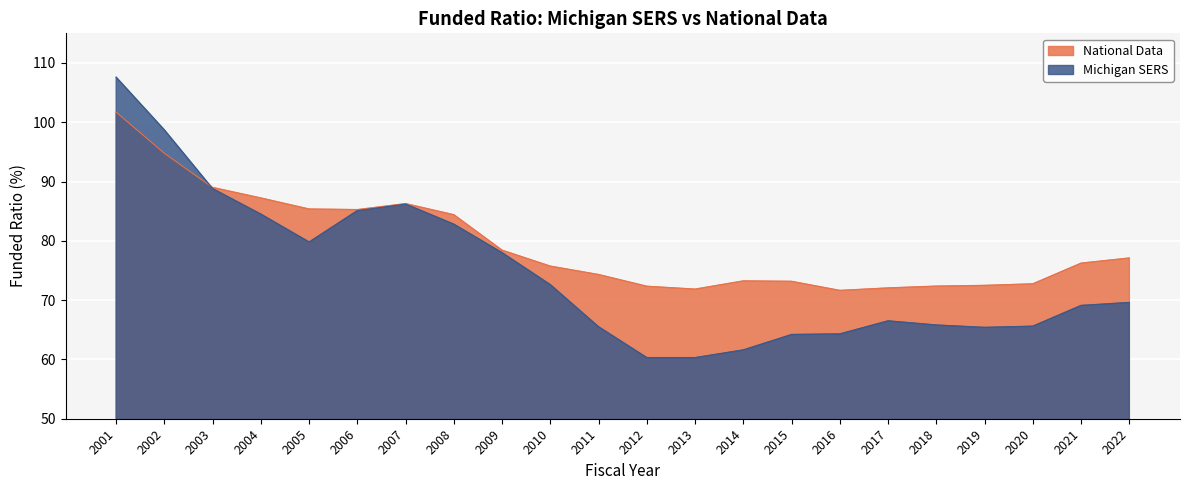

How many lines are shown in the chart?

2